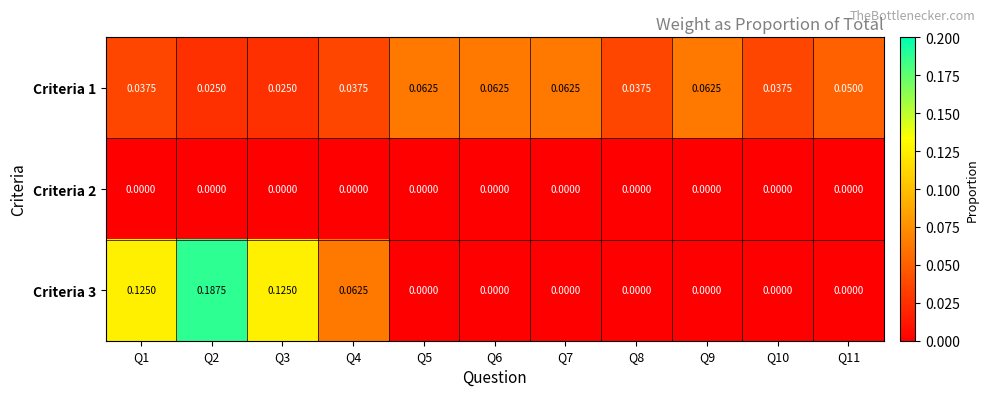

Count the number of categories in the chart.

11